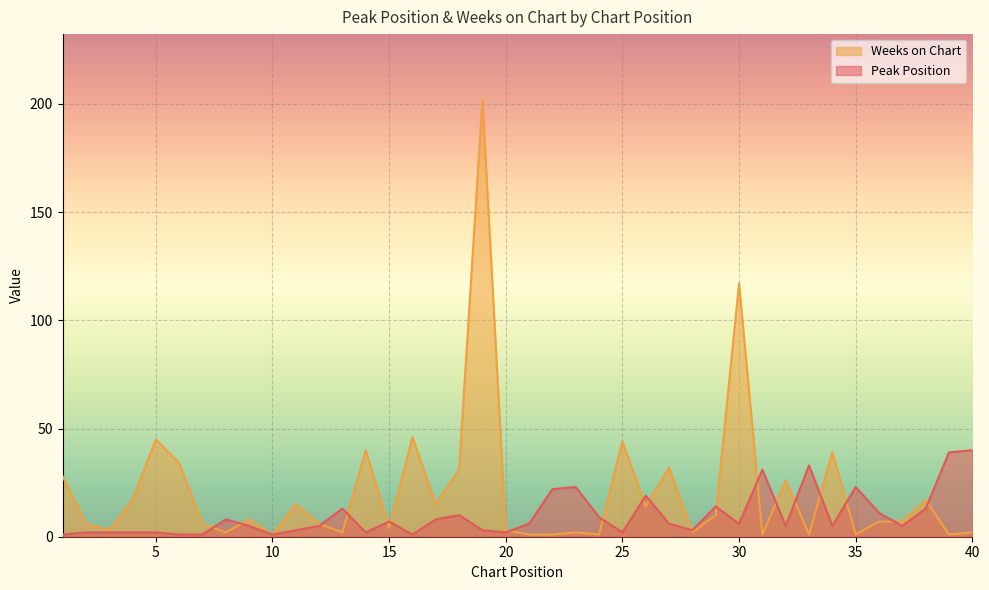

True or false: Peak Position and Weeks on Chart cross at least once.

True